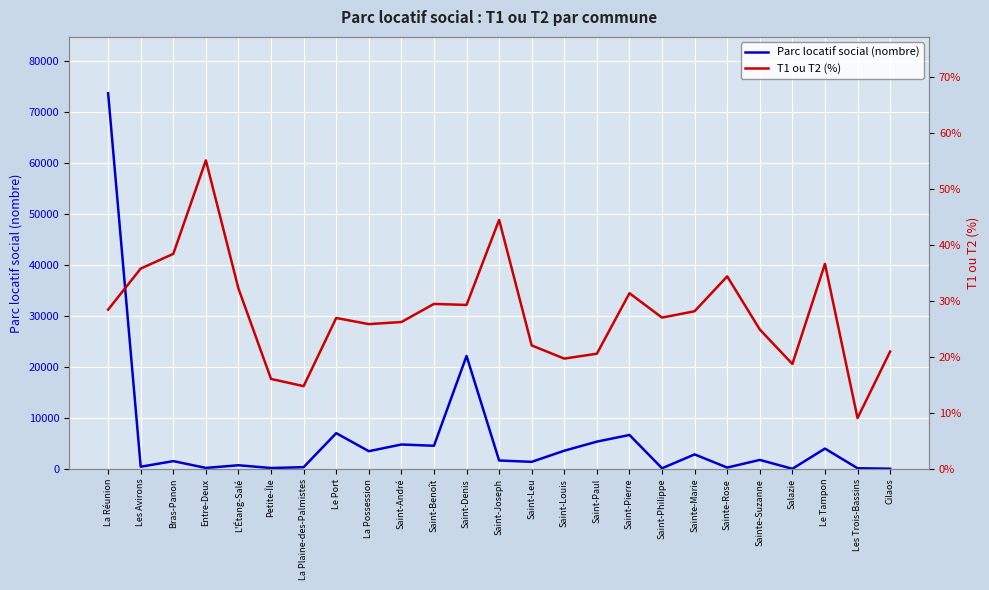

How many data points in Parc locatif social (nombre) are less than 1673?

12